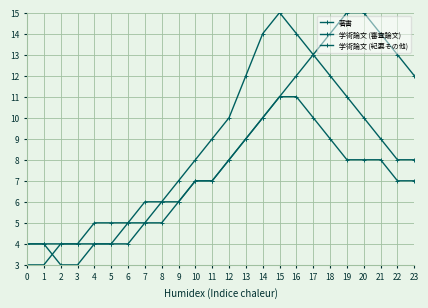

Which series has the largest total across all categories?

著書